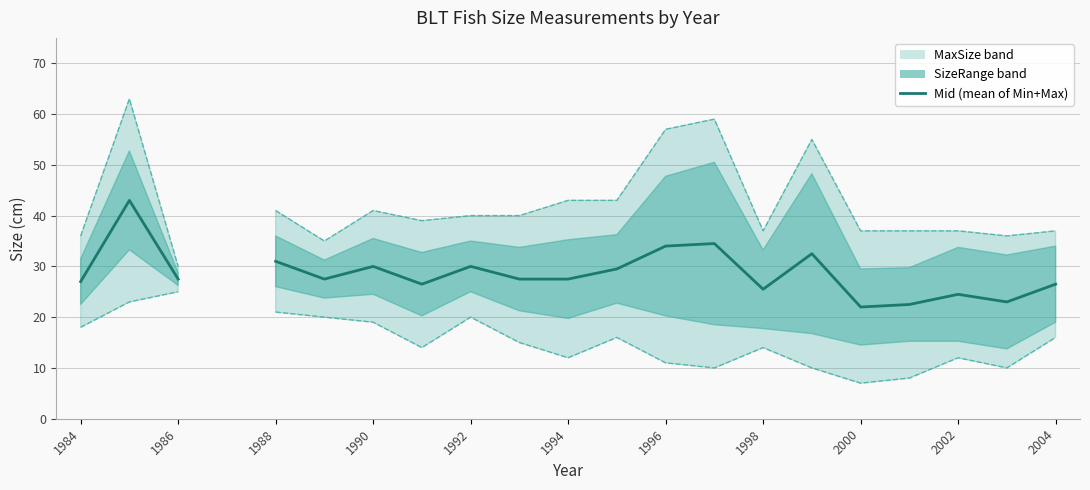

The chart shows a value of 16.3 at 1998. True or false?

False